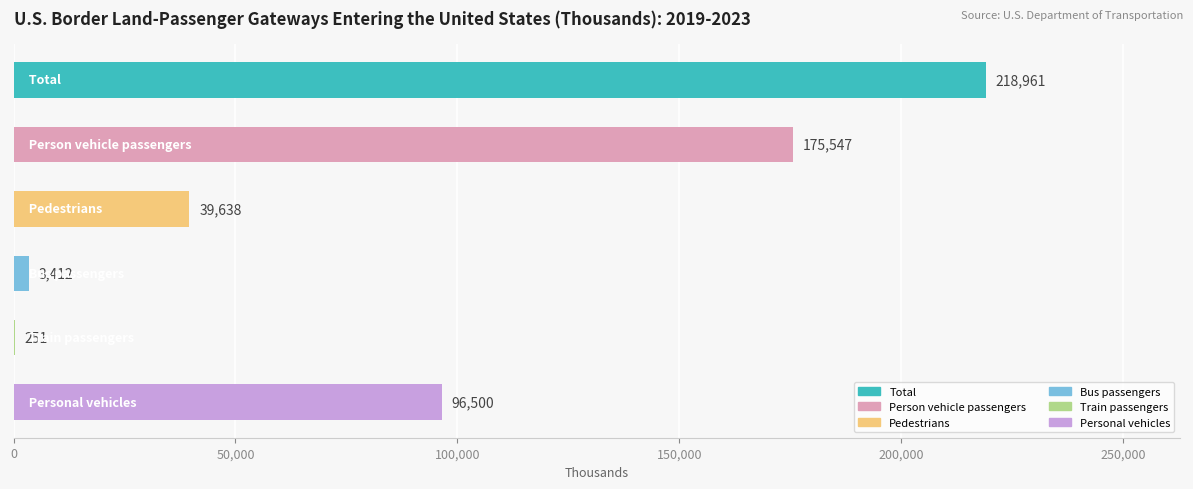

List the labels in order of 2019 value, smallest first.

Train passengers, Bus passengers, Pedestrians, Personal vehicles, Person vehicle passengers, Total